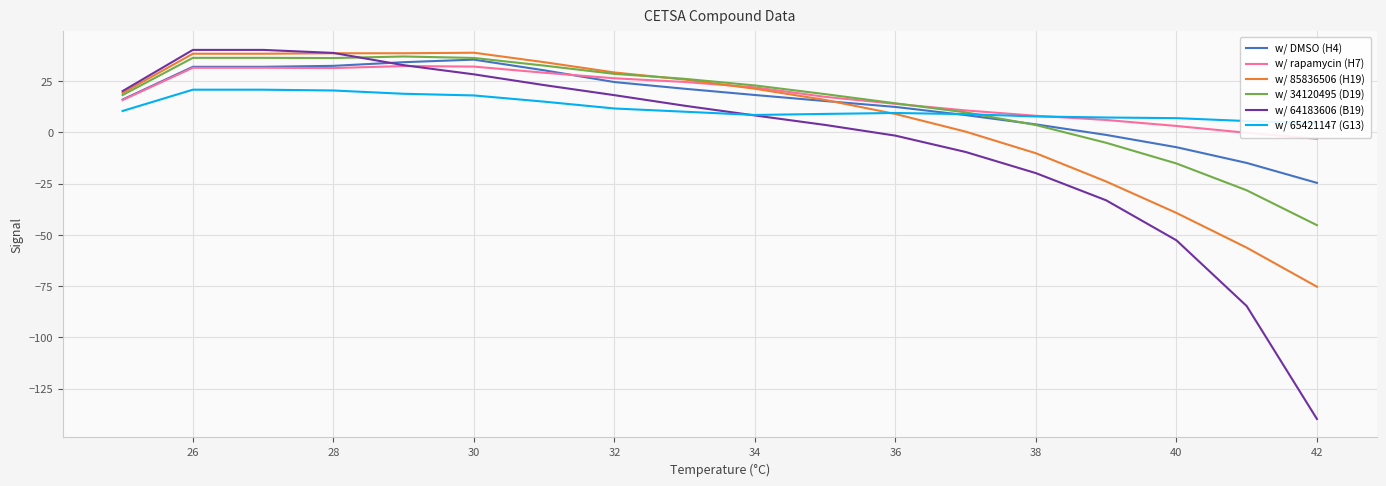

True or false: w/ rapamycin (H7) has a value of 49.1 at 26.

False